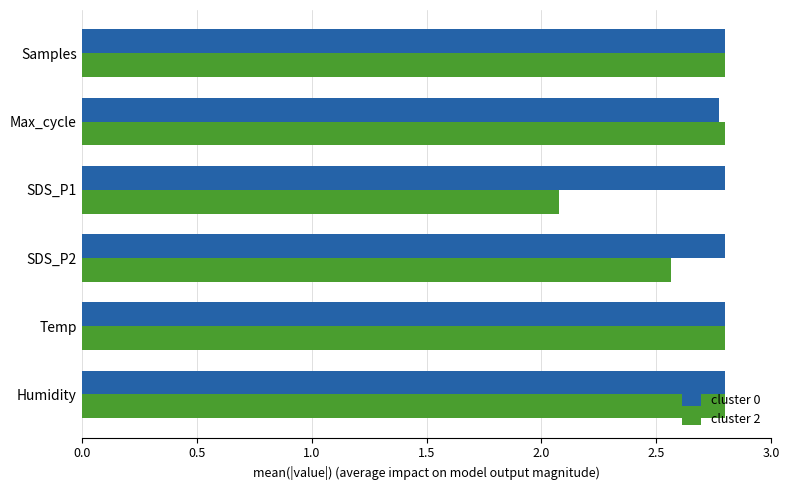

Rank the series at SDS_P1 from lowest to highest value.

cluster 2, cluster 0